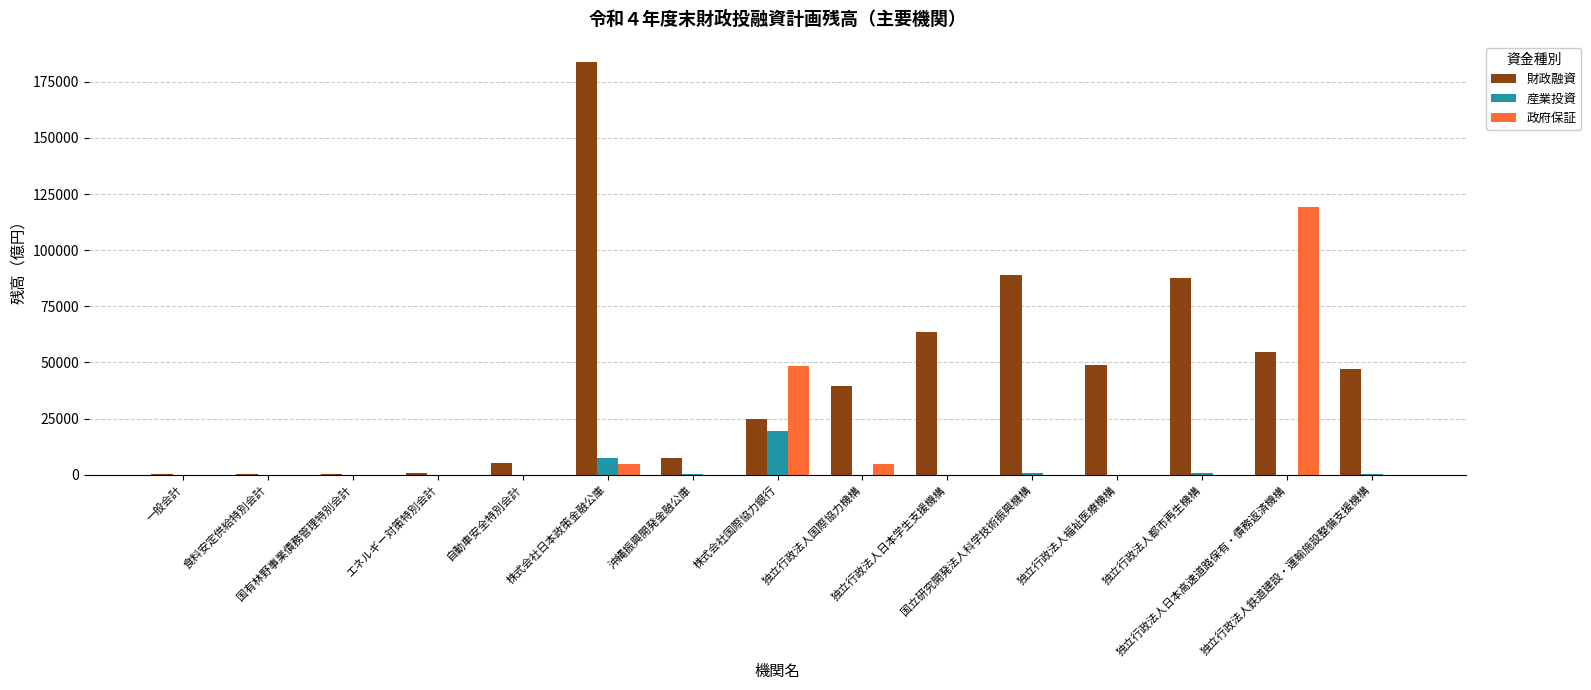

What is the maximum value shown in the chart?

183694